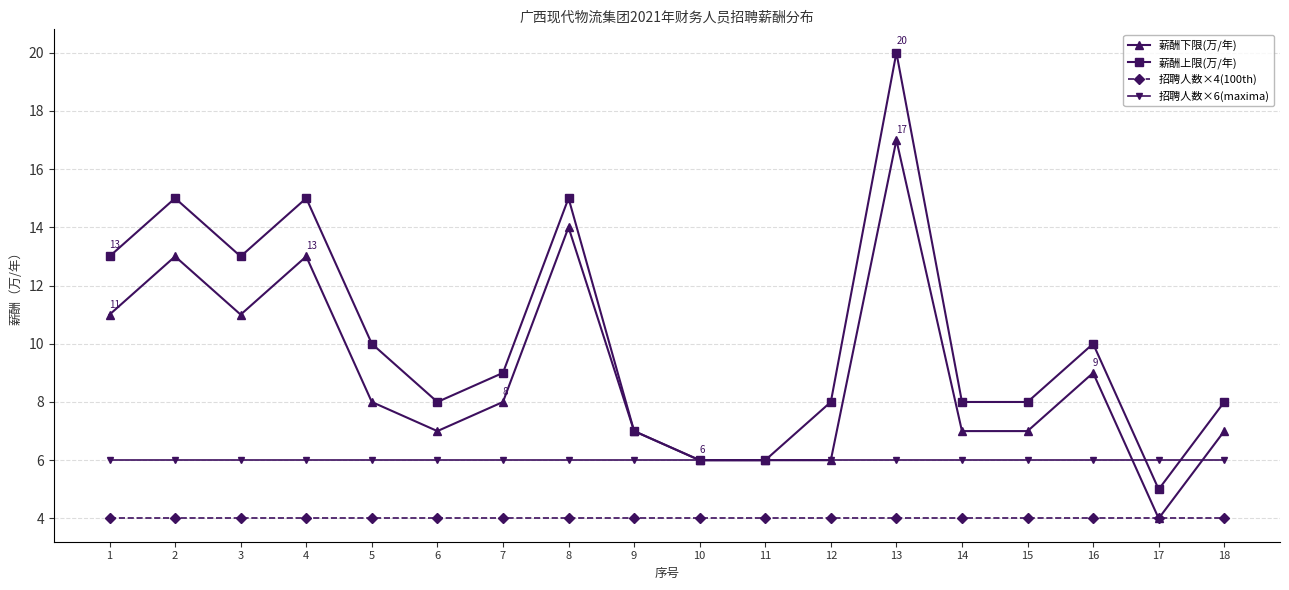

Reading right to left, extract all data points from this chart.

薪酬下限(万/年): 7	4	9	7	7	17	6	6	6	7	14	8	7	8	13	11	13	11
薪酬上限(万/年): 8	5	10	8	8	20	8	6	6	7	15	9	8	10	15	13	15	13
招聘人数×4(100th): 4	4	4	4	4	4	4	4	4	4	4	4	4	4	4	4	4	4
招聘人数×6(maxima): 6	6	6	6	6	6	6	6	6	6	6	6	6	6	6	6	6	6